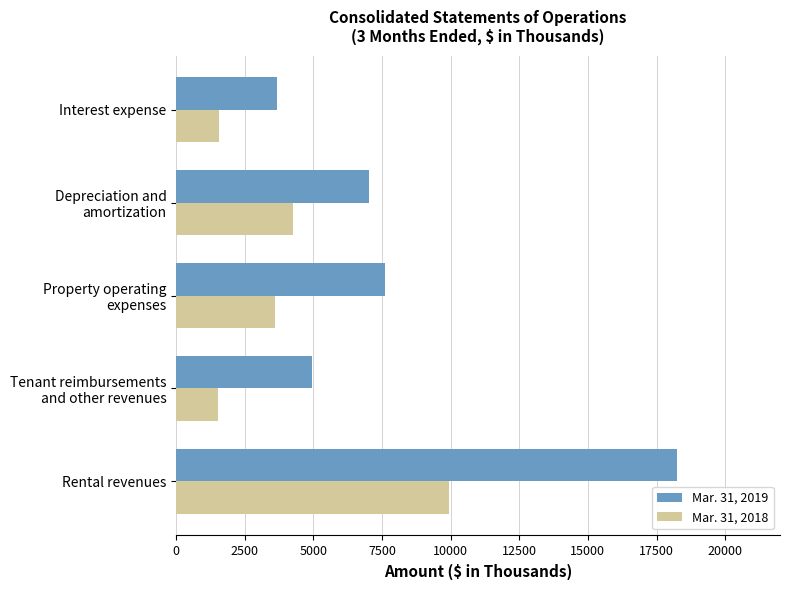

True or false: Mar. 31, 2018 has a value of 9952 at Rental revenues.

True